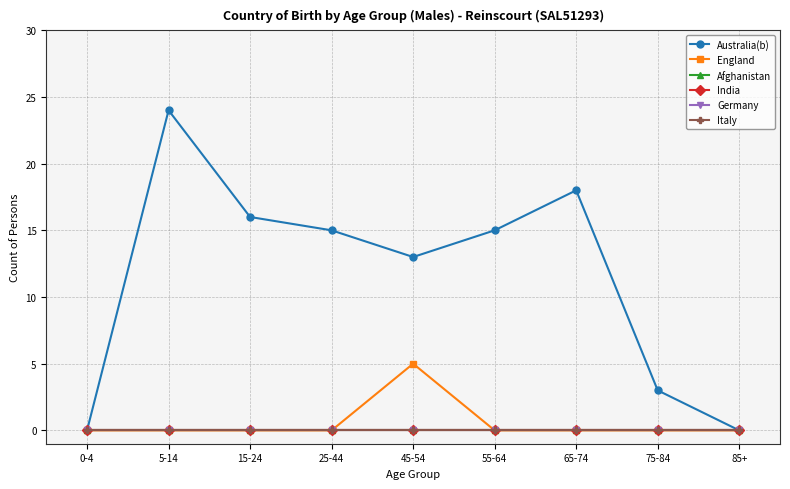

Rank the series at 0-4 from highest to lowest value.

Australia(b), England, Afghanistan, India, Germany, Italy